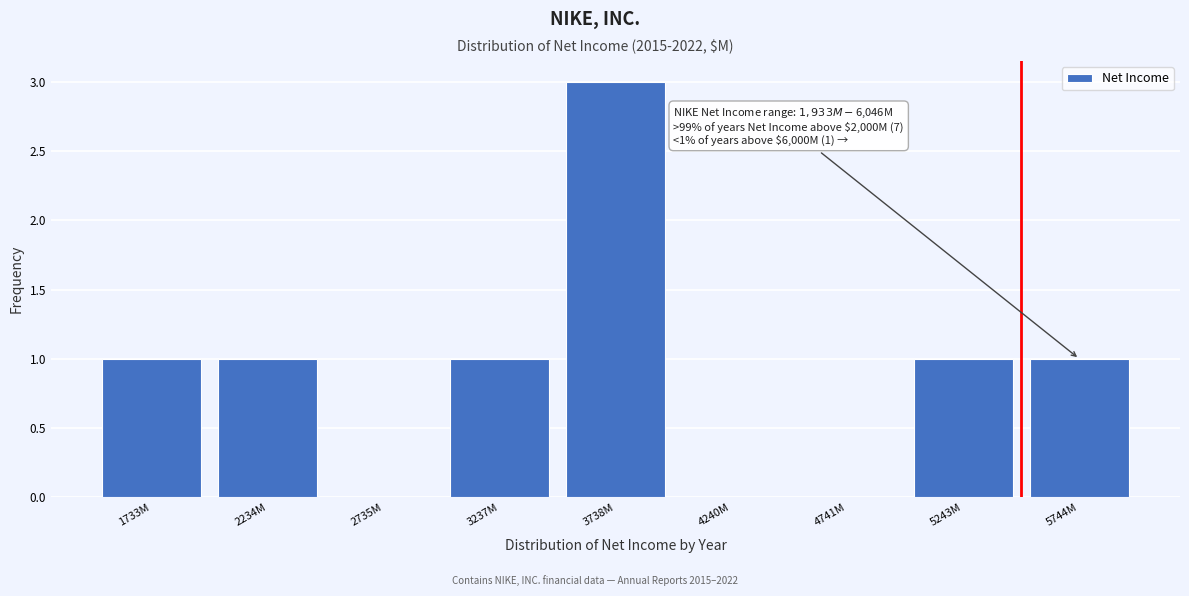

Reading right to left, extract all data points from this chart.

5744M=1	5243M=1	4741M=0	4240M=0	3738M=3	3237M=1	2735M=0	2234M=1	1733M=1